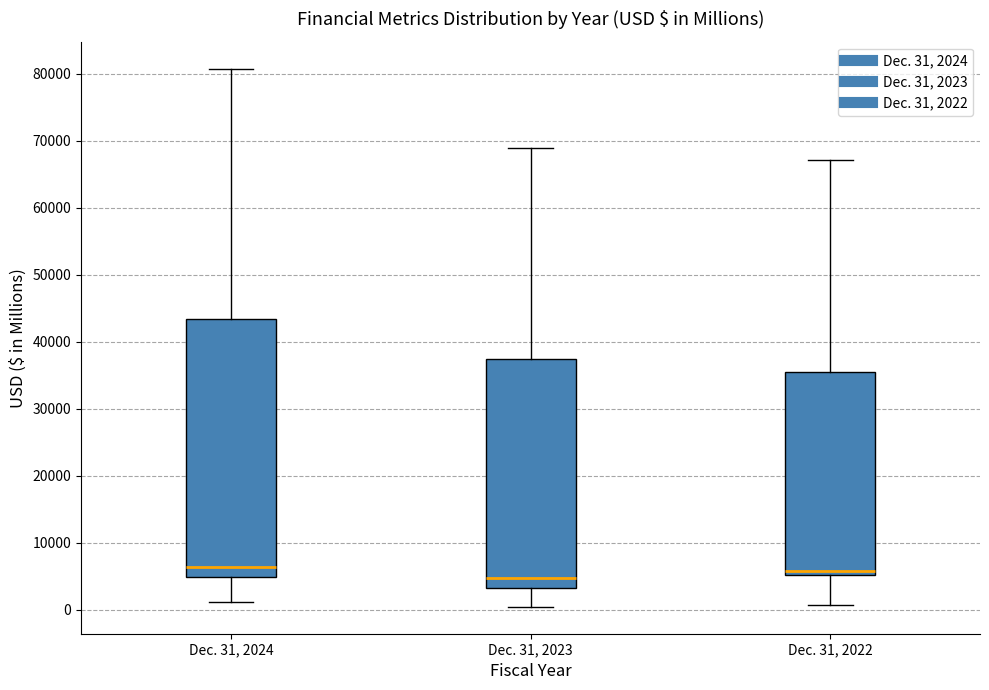

Which box is the tallest, from its lower edge to its upper edge?

Dec. 31, 2024